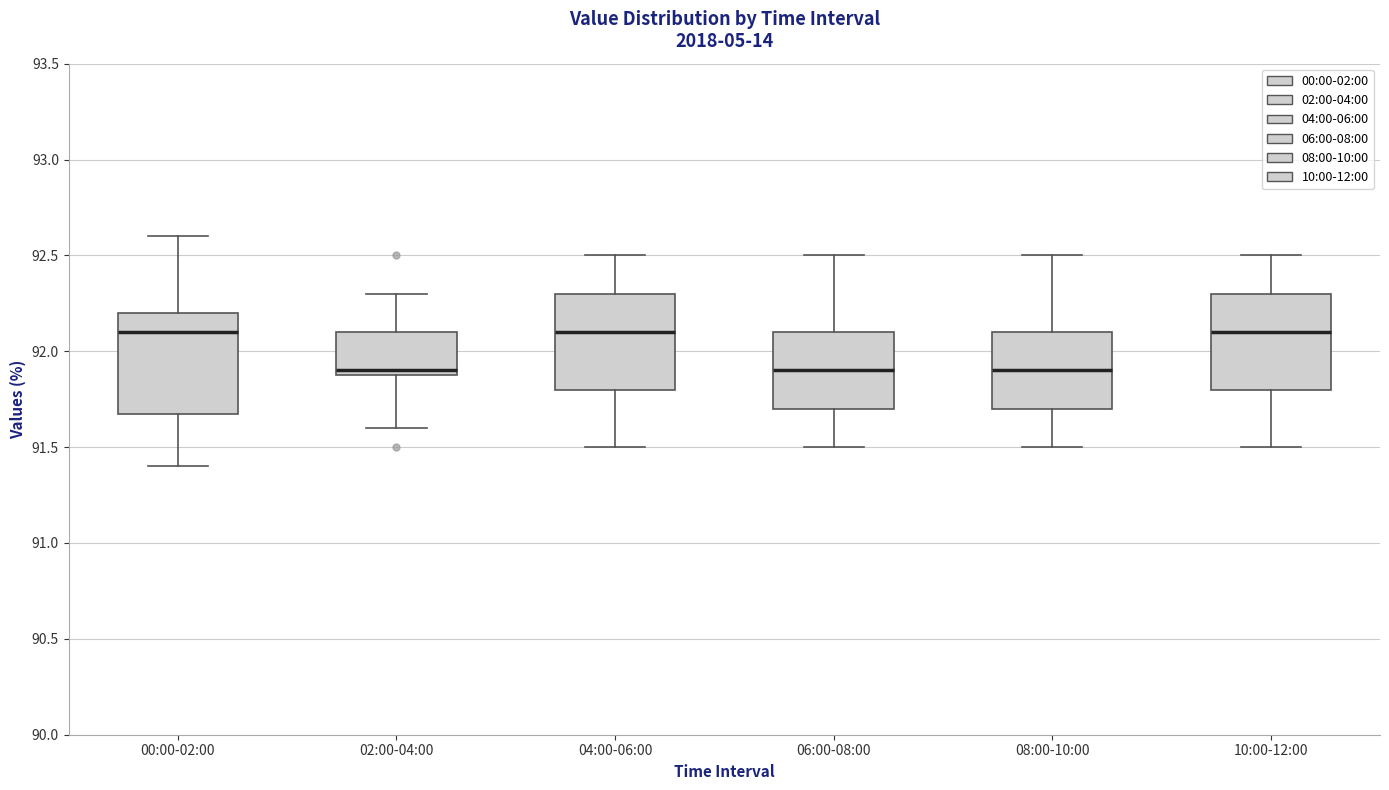

Reading left to right, read every box against the y-axis: the position of its median line, the range the box covers, and the ends of its whiskers. The values are not printed on the chart, so give them approximately, as read against the axis.

00:00-02:00: median 92.1, box 91.7 to 92.2, whiskers 91.4 to 92.6
02:00-04:00: median 91.9 (just above the box's lower edge), box 91.9 to 92.1, whiskers 91.6 to 92.3
04:00-06:00: median 92.1, box 91.8 to 92.3, whiskers 91.5 to 92.5
06:00-08:00: median 91.9, box 91.7 to 92.1, whiskers 91.5 to 92.5
08:00-10:00: median 91.9, box 91.7 to 92.1, whiskers 91.5 to 92.5
10:00-12:00: median 92.1, box 91.8 to 92.3, whiskers 91.5 to 92.5